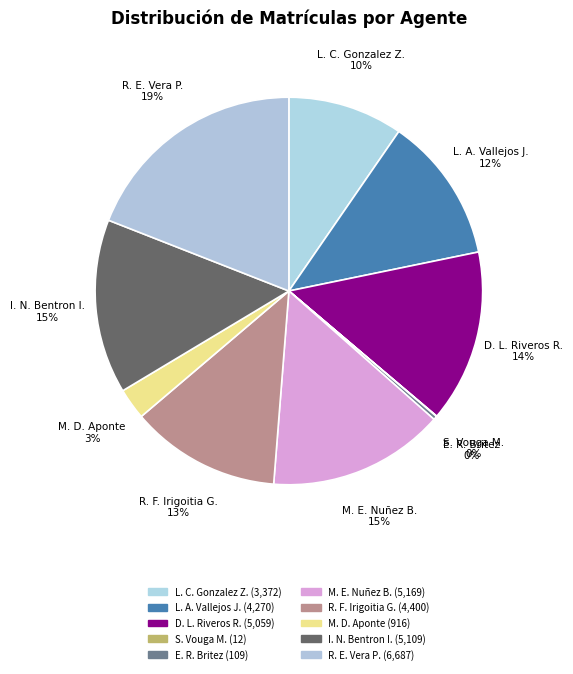

To the nearest percent, what is the difference between the largest and smallest slice percentages?

19%